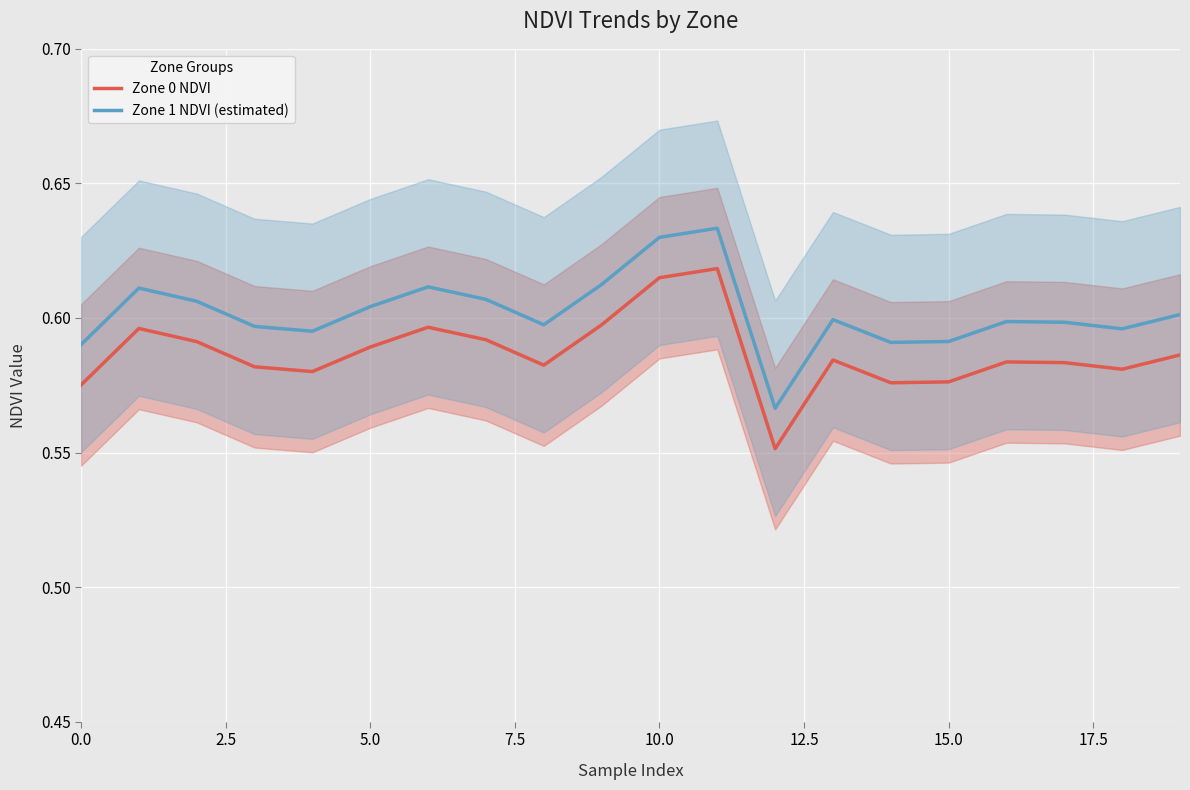

Which series has the largest total across all categories?

Zone 1 NDVI (estimated)